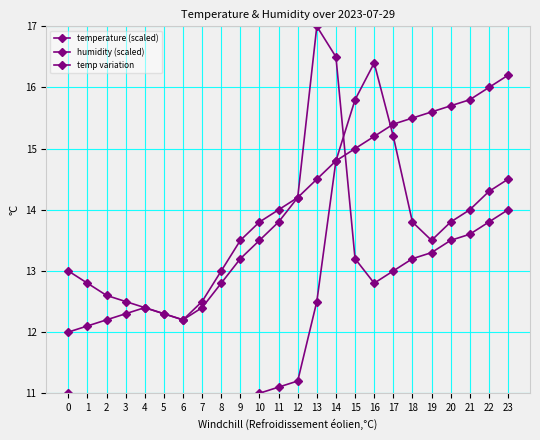

True or false: humidity (scaled) has more than 2 points higher than both neighbors.

False